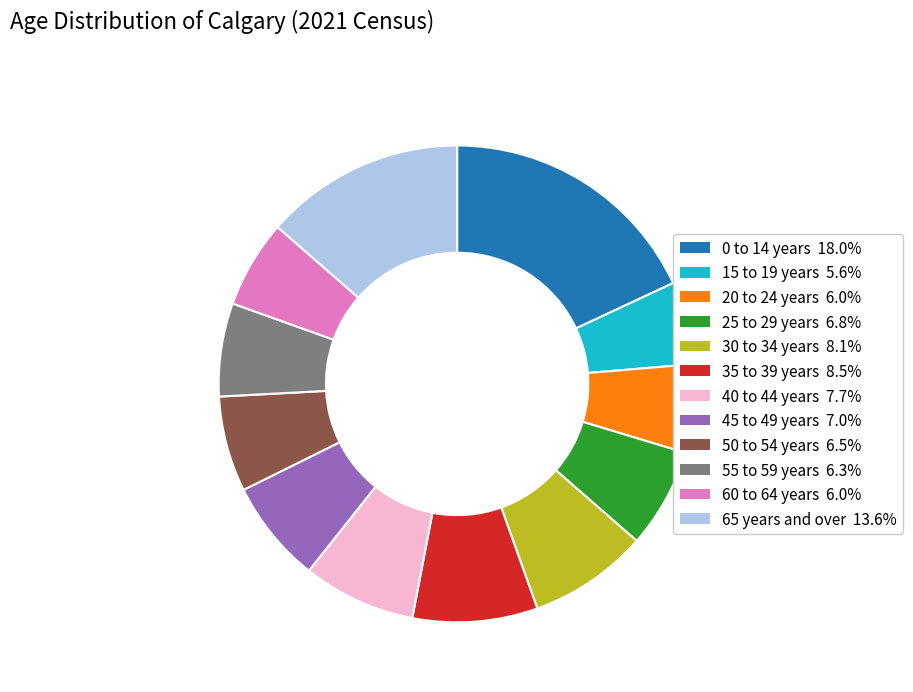

Does 65 years and over represent more than half of the total?

No